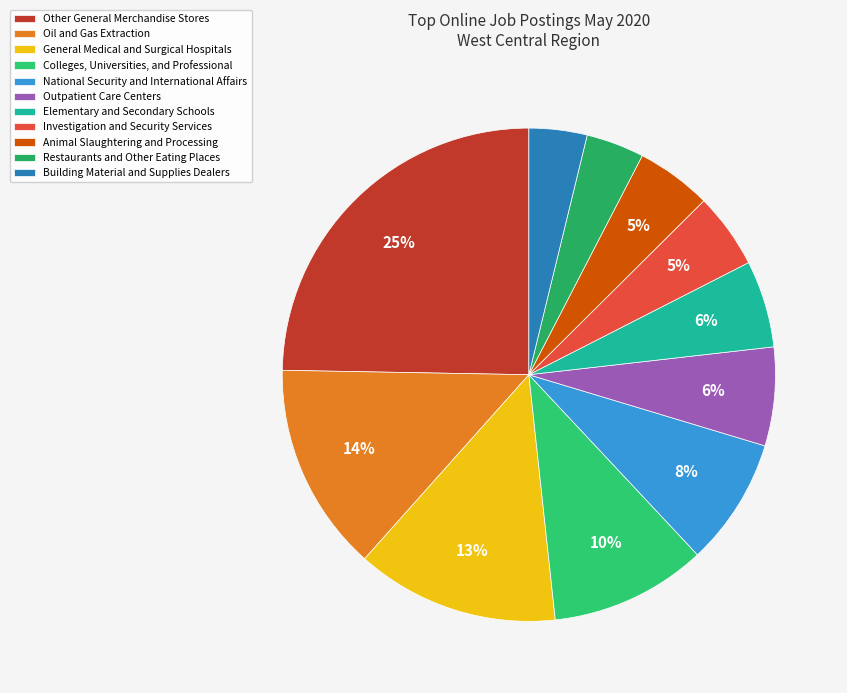

To the nearest percent, what portion does General Medical and Surgical Hospitals represent?

13%